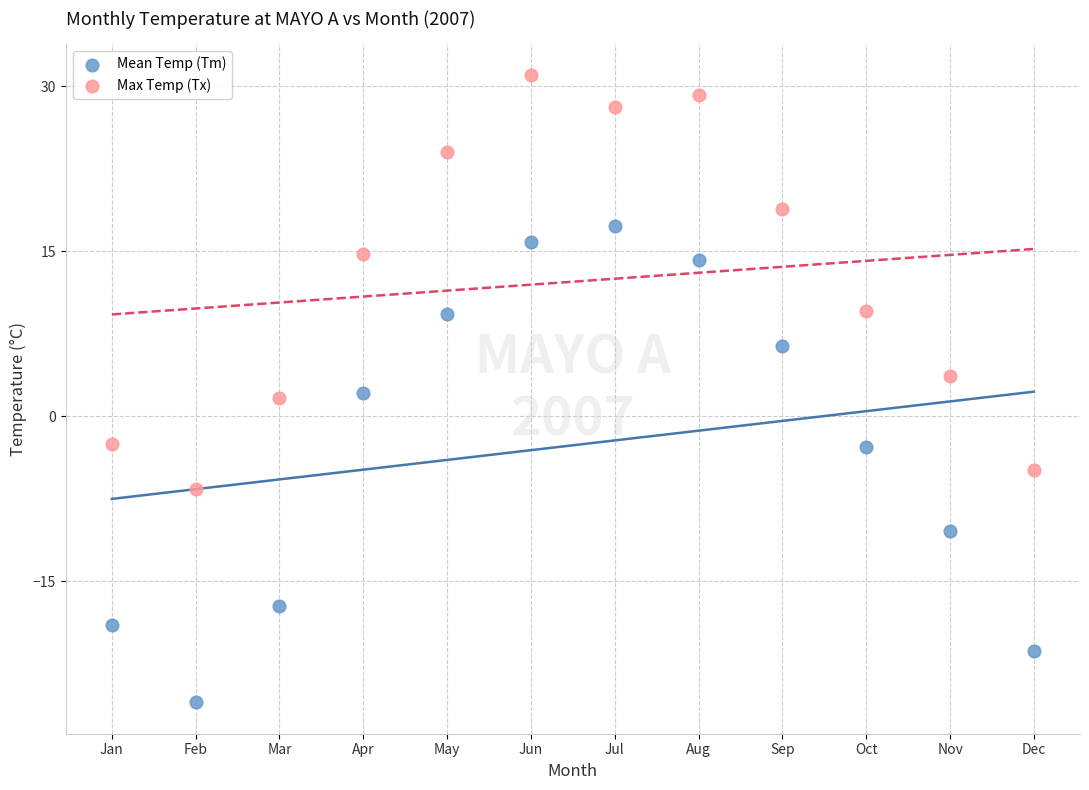

Across all data points, what is the range of Y values (max minus min)?

57.0